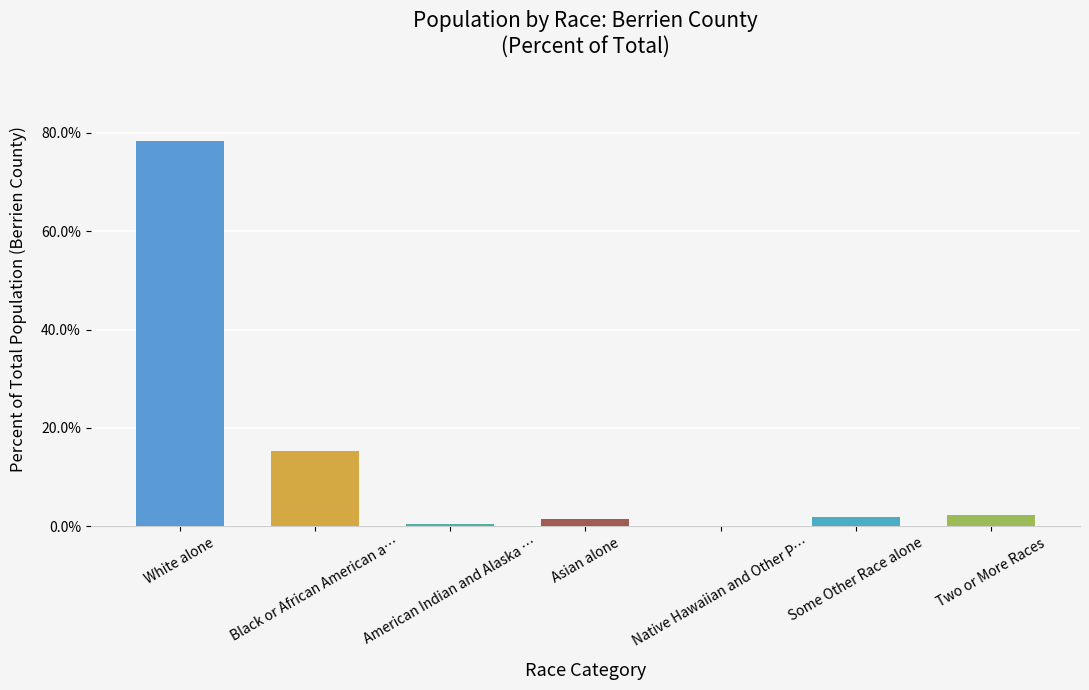

Which has a higher value, White alone or Some Other Race alone?

White alone